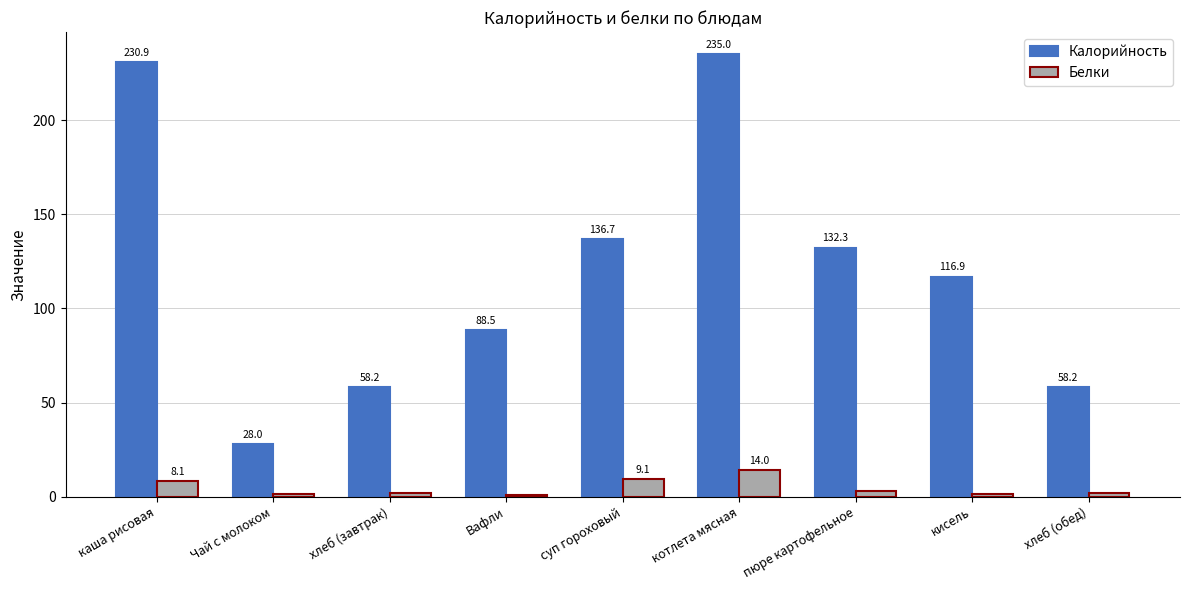

Where does the Калорийность series first go above 116?

каша рисовая